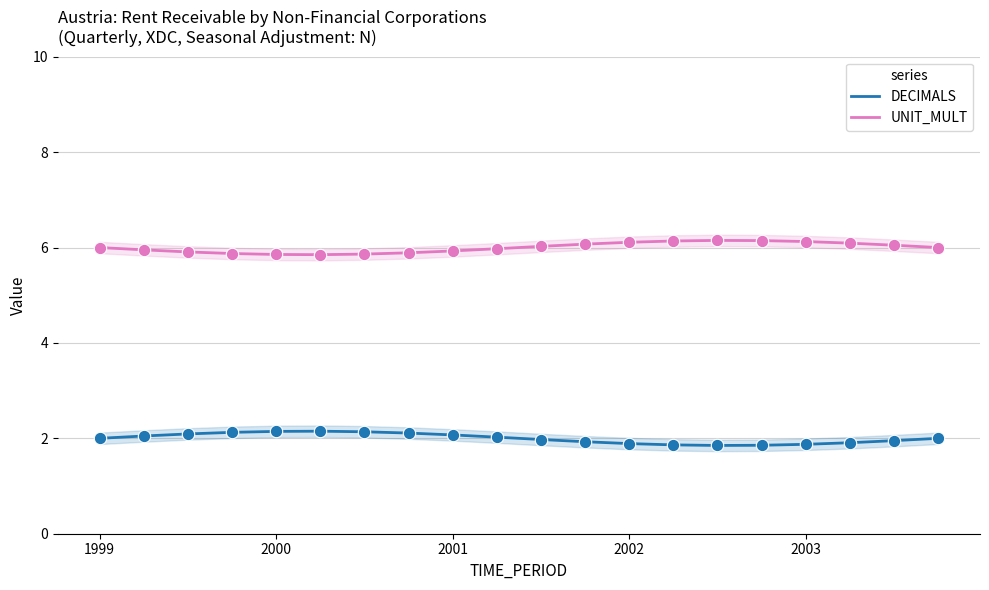

Which series reaches the minimum Y coordinate?

DECIMALS